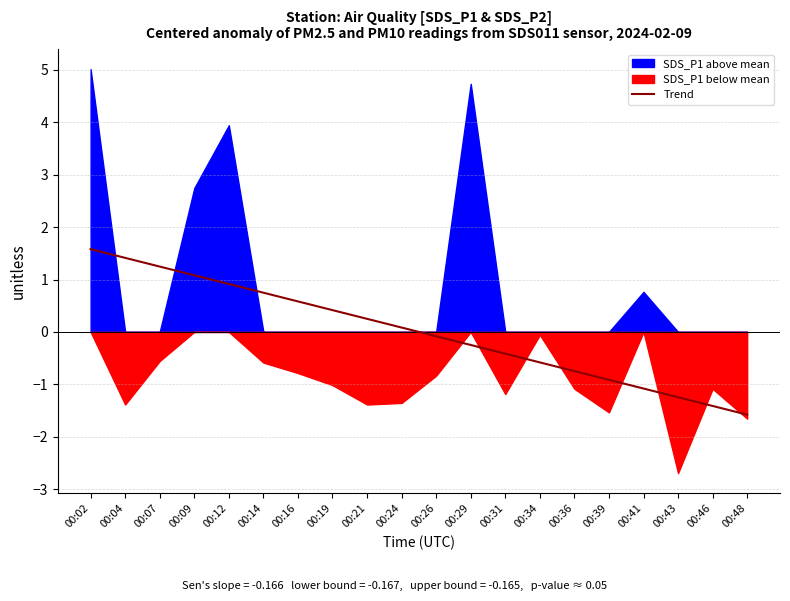

How many data points does each series have?

20